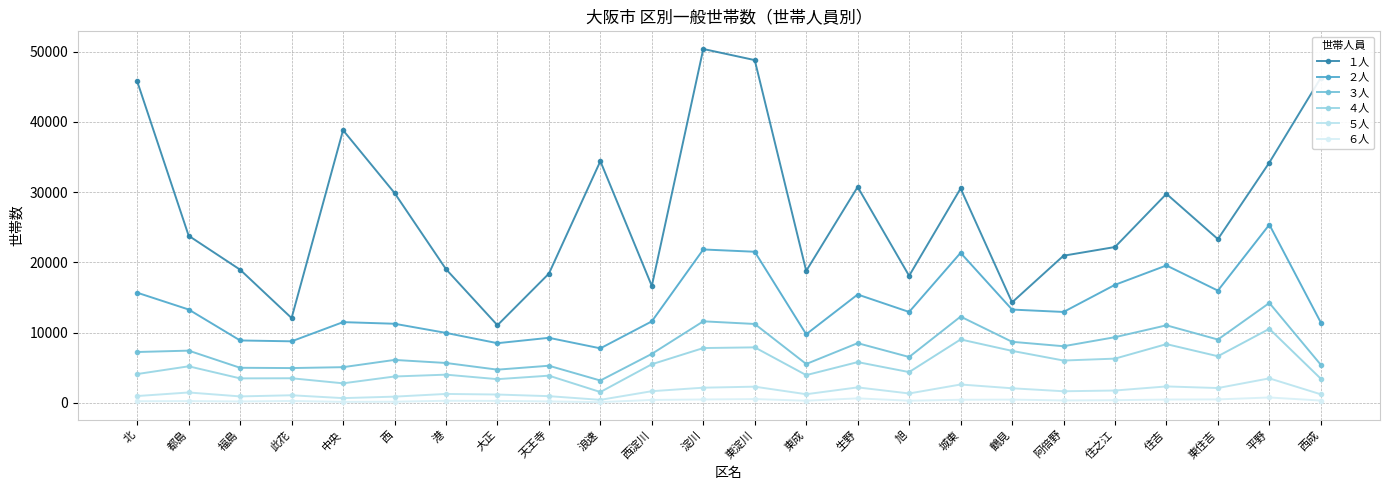

What is the average value of the ５人 series?

1577